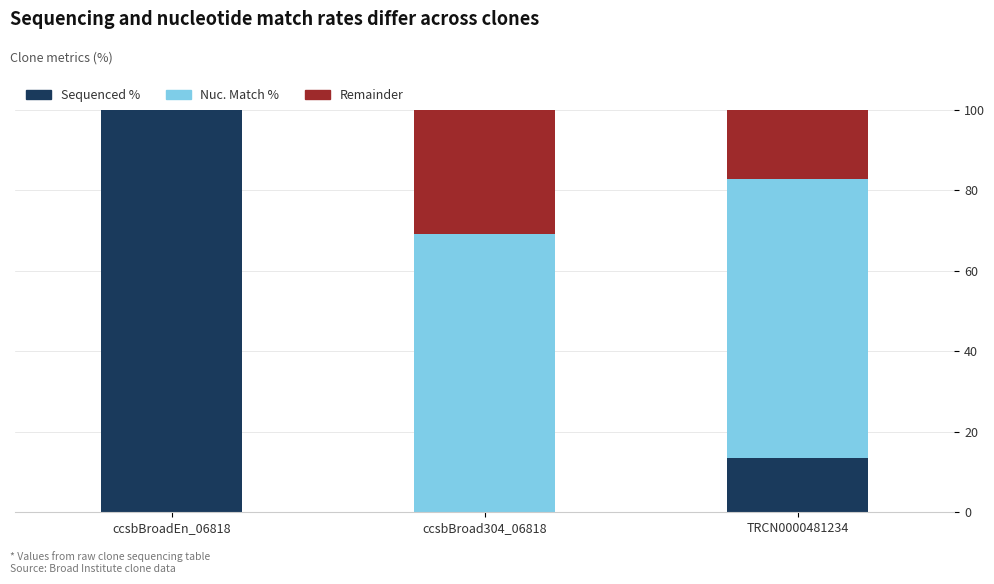

Which series changed the most between ccsbBroadEn_06818 and TRCN0000481234?

Sequenced %